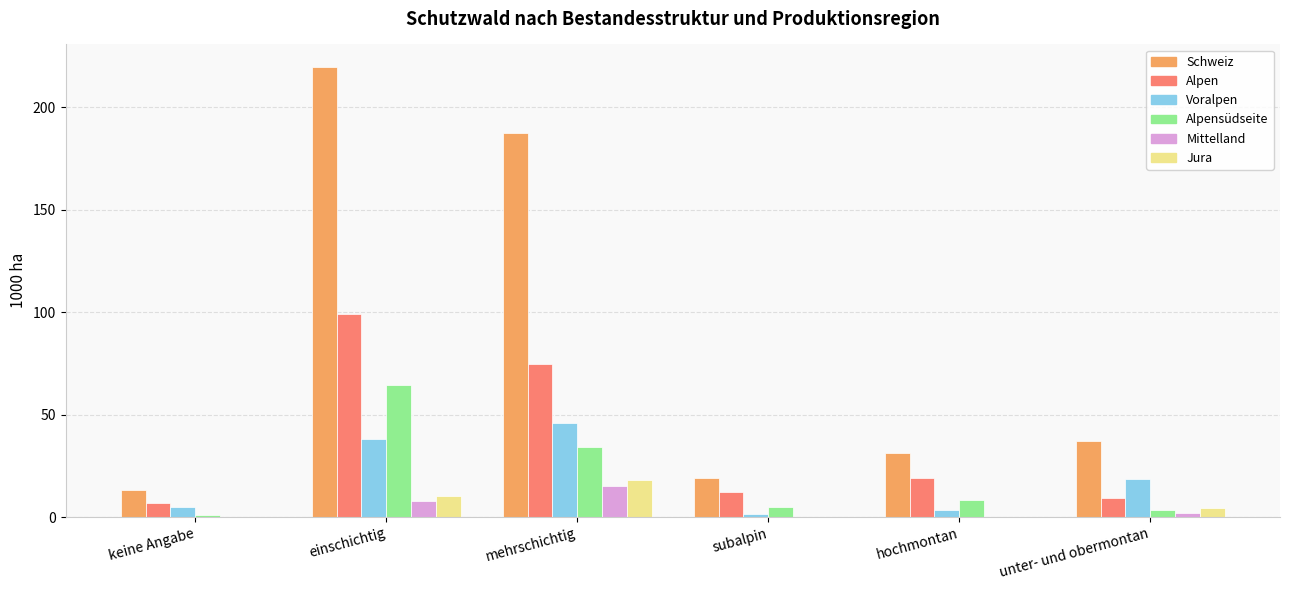

The value of Jura at subalpin is 9.8. True or false?

False